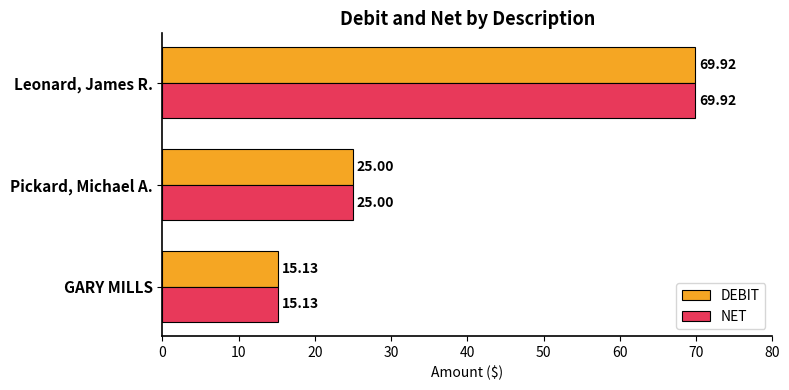

Where is NET nearest to the value 42?

Pickard, Michael A.